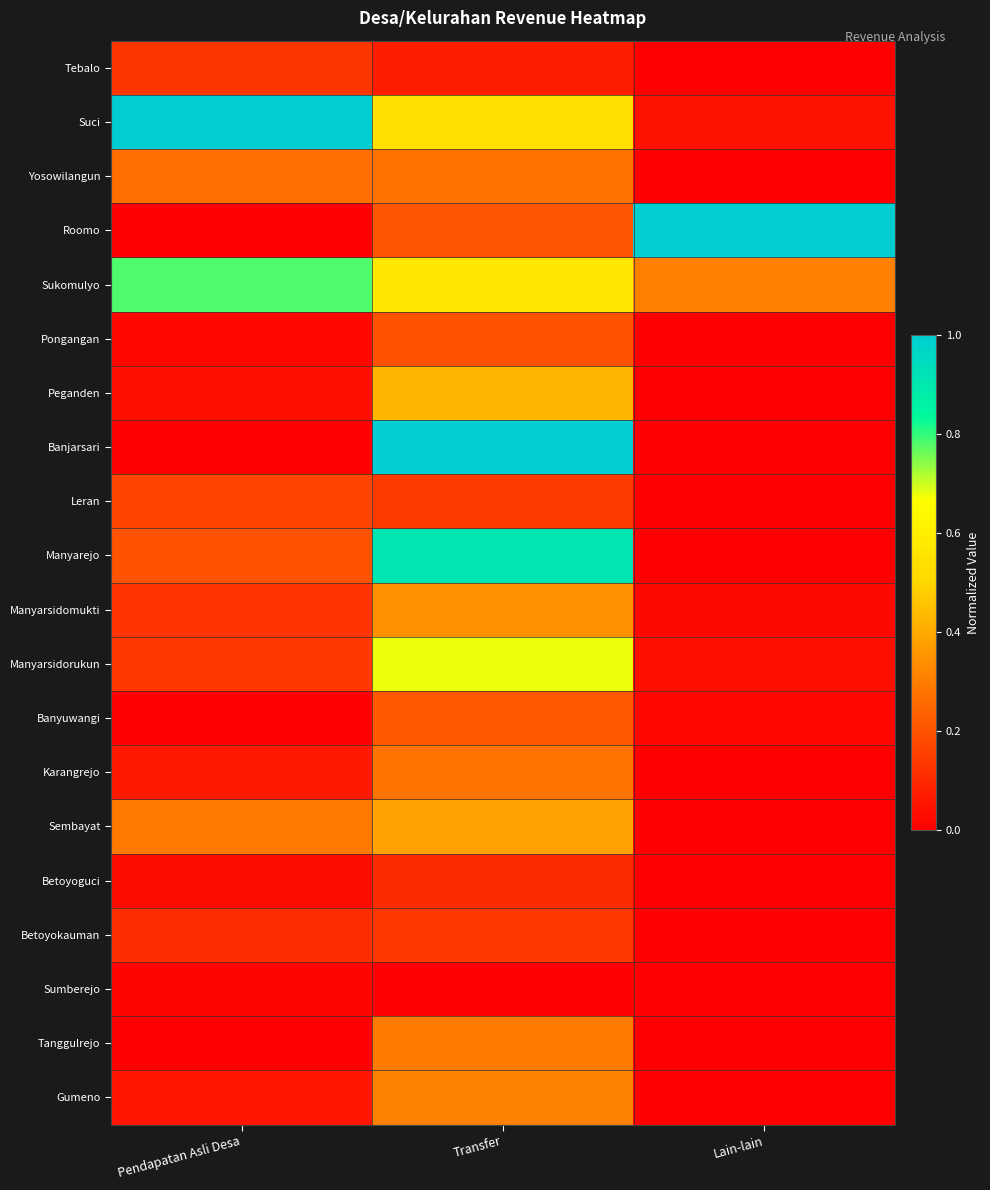

At how many categories does at least one series exceed 0?

3